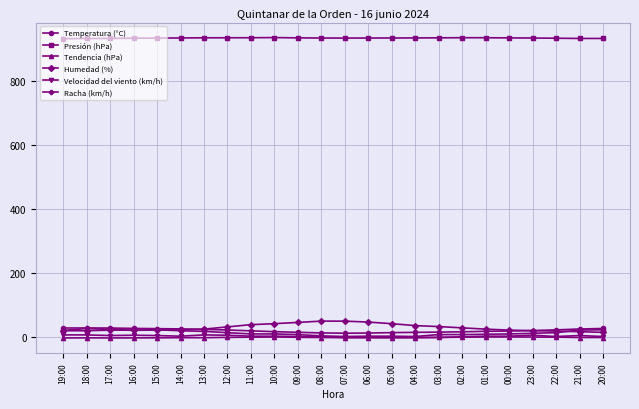

What is the sum of all Velocidad del viento (km/h) values?

96.0